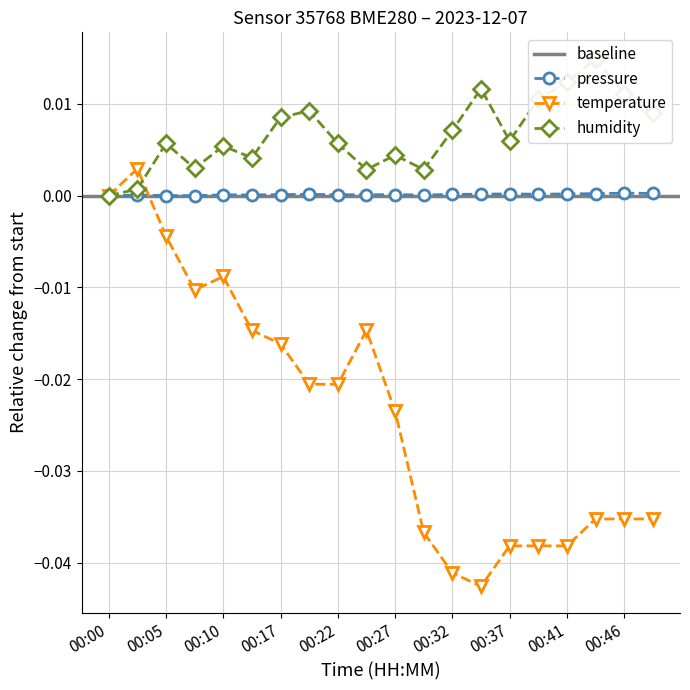

Reading left to right, transcribe all the data shown in this chart.

pressure: 00:00=0.0	00:03=0.0	00:05=0.0	00:07=-0.0	00:10=0.0	00:15=0.0	00:17=0.0	00:20=0.0	00:22=0.0	00:24=0.0	00:27=0.0	00:29=0.0	00:32=0.0	00:34=0.0	00:37=0.0	00:39=0.0	00:41=0.0	00:44=0.0	00:46=0.0	00:49=0.0
temperature: 00:00=0.0	00:03=0.0	00:05=-0.0	00:07=-0.0	00:10=-0.0	00:15=-0.0	00:17=-0.0	00:20=-0.0	00:22=-0.0	00:24=-0.0	00:27=-0.0	00:29=-0.0	00:32=-0.0	00:34=-0.0	00:37=-0.0	00:39=-0.0	00:41=-0.0	00:44=-0.0	00:46=-0.0	00:49=-0.0
humidity: 00:00=0.0	00:03=0.0	00:05=0.0	00:07=0.0	00:10=0.0	00:15=0.0	00:17=0.0	00:20=0.0	00:22=0.0	00:24=0.0	00:27=0.0	00:29=0.0	00:32=0.0	00:34=0.0	00:37=0.0	00:39=0.0	00:41=0.0	00:44=0.0	00:46=0.0	00:49=0.0